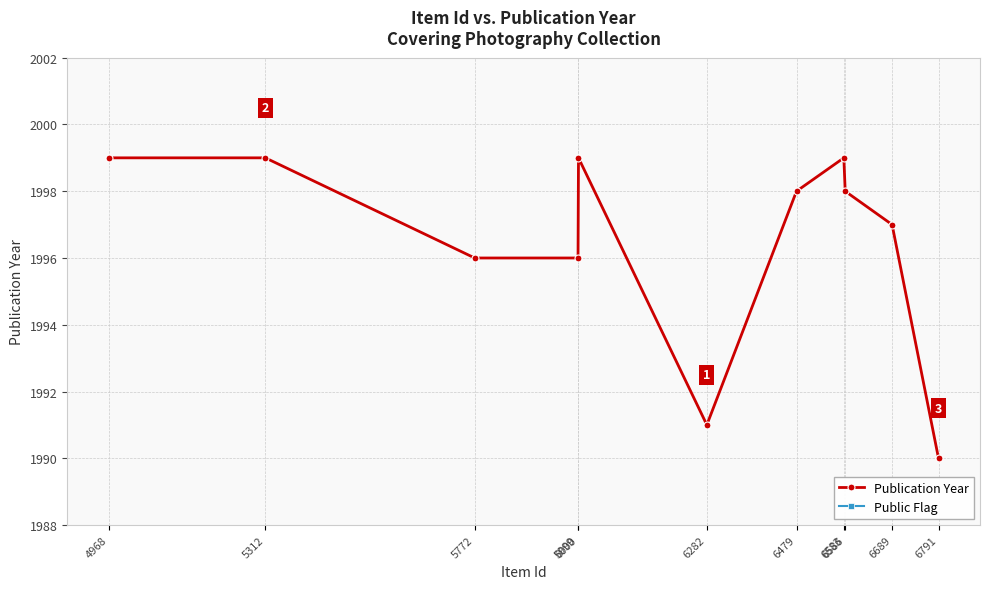

What is the value of the Public Flag point at the 6th from the left?

1